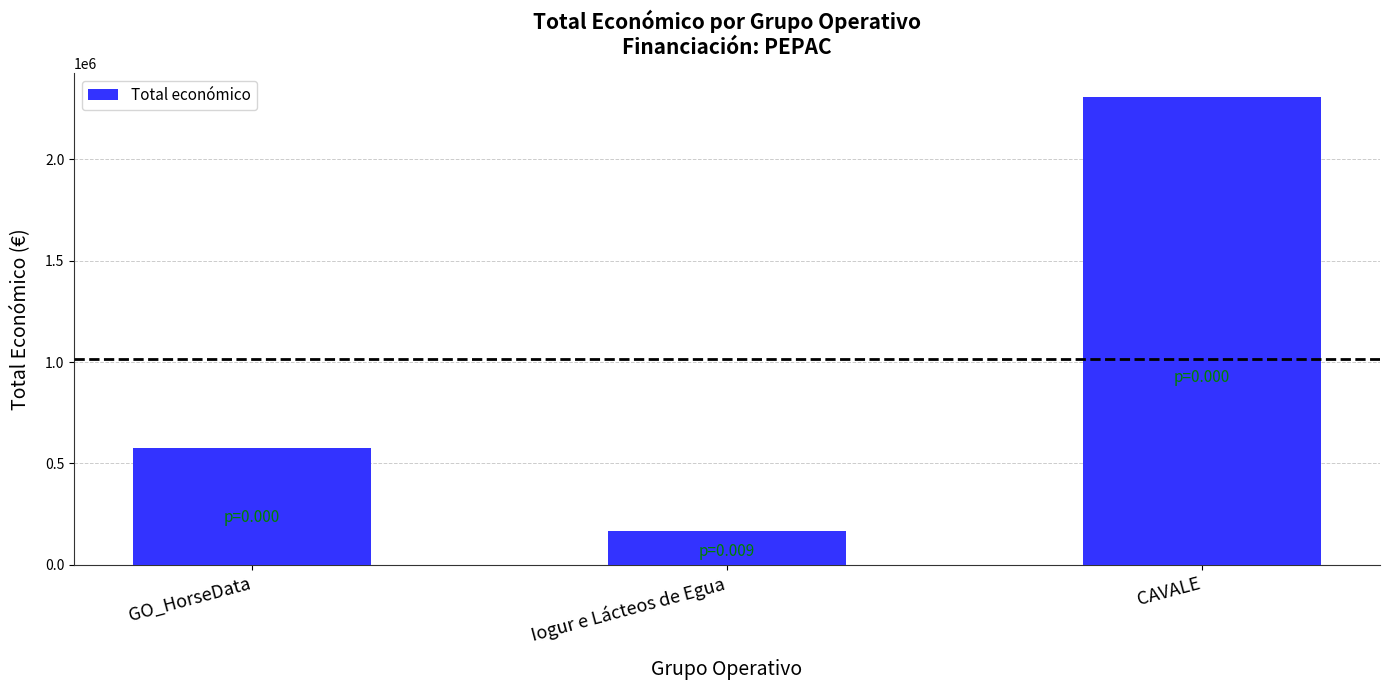

What is the average value?

1017421